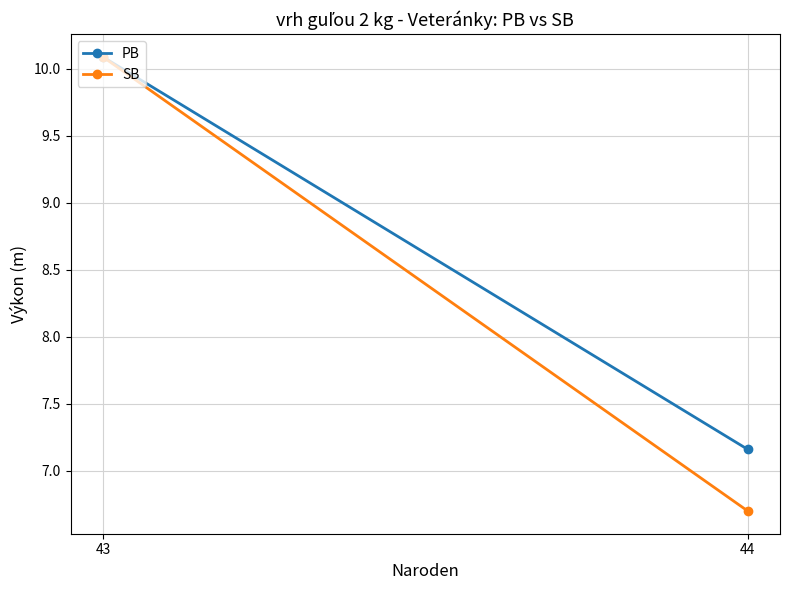

Which label corresponds to the largest value in the chart?

43